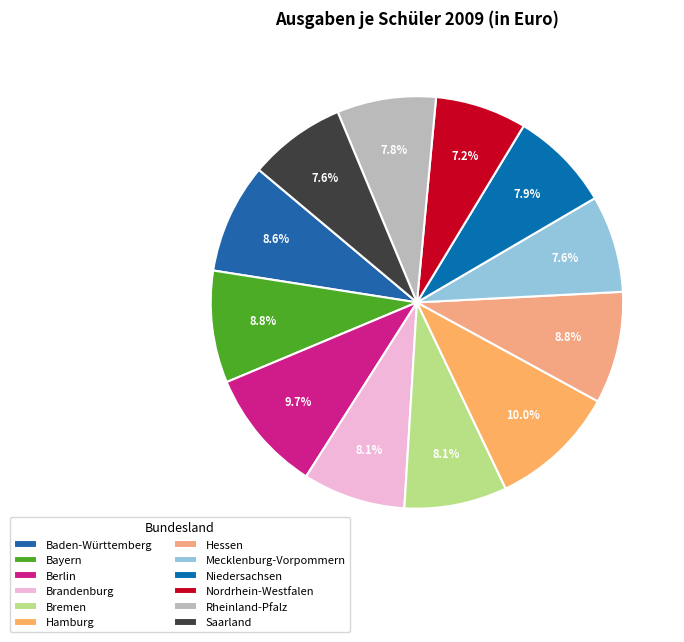

To the nearest percent, what portion does Berlin represent?

10%